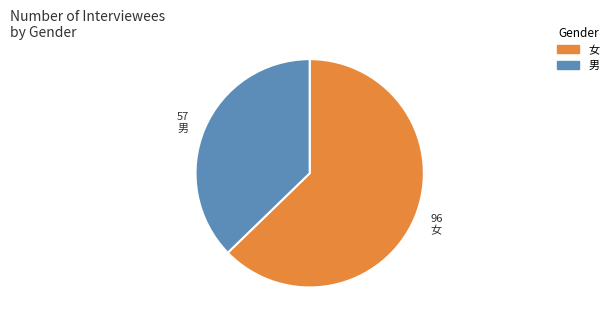

Between 男 and 女, which is larger?

女